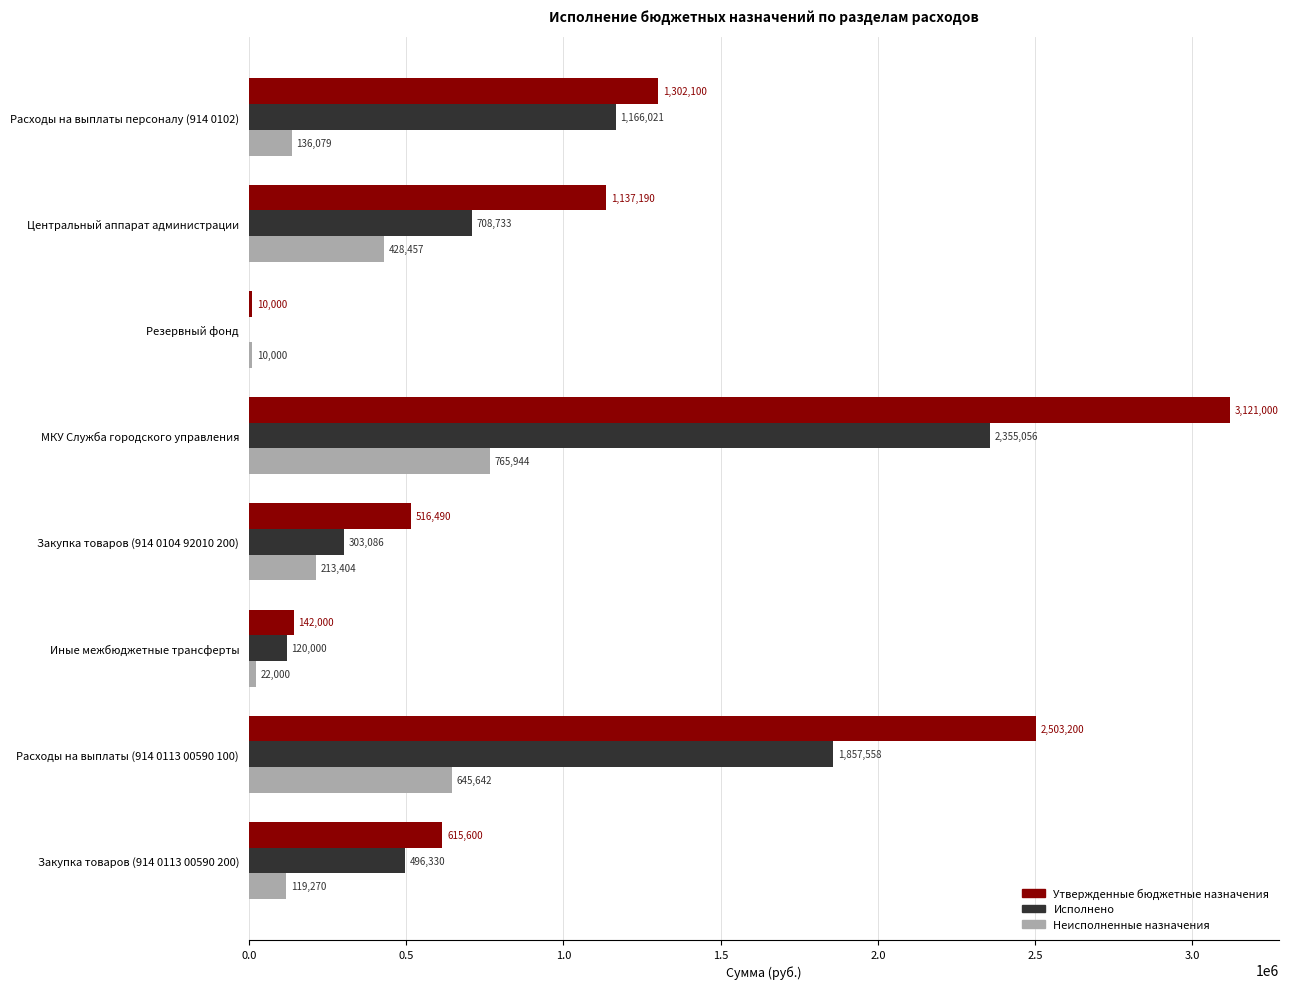

What is the total value across all series at МКУ Служба городского управления?

6242000.0